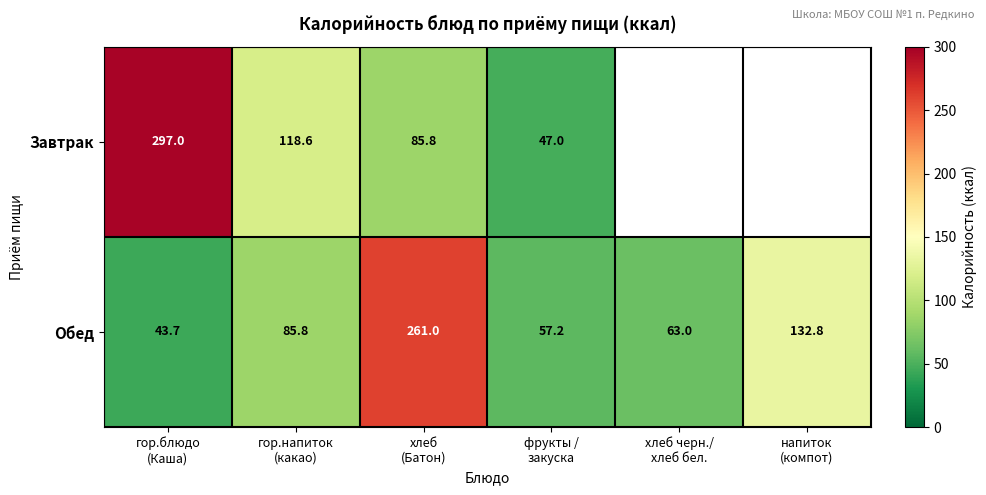

What is the total value across all series at напиток
(компот)?

132.8